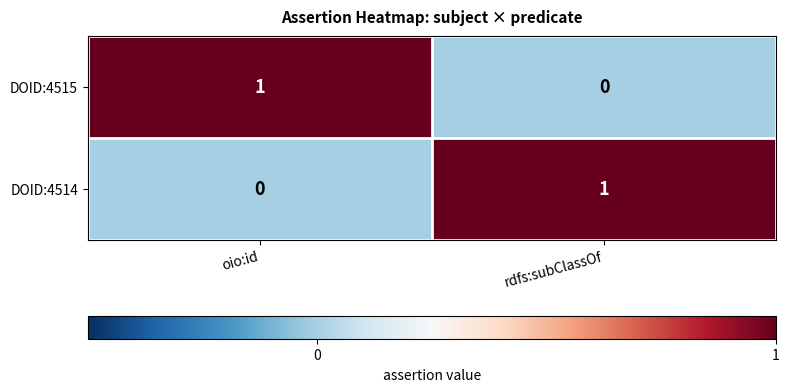

Which category has the lowest value in the DOID:4515 series?

rdfs:subClassOf